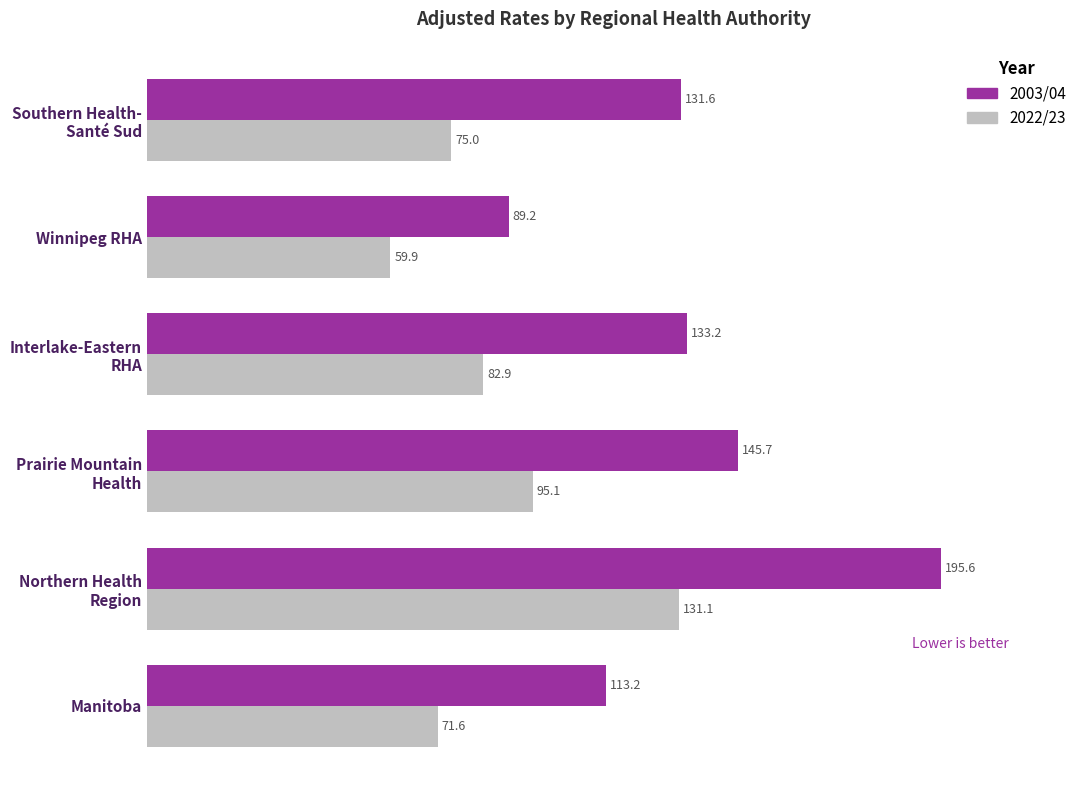

What is the average value of the 2003/04 series?

134.8